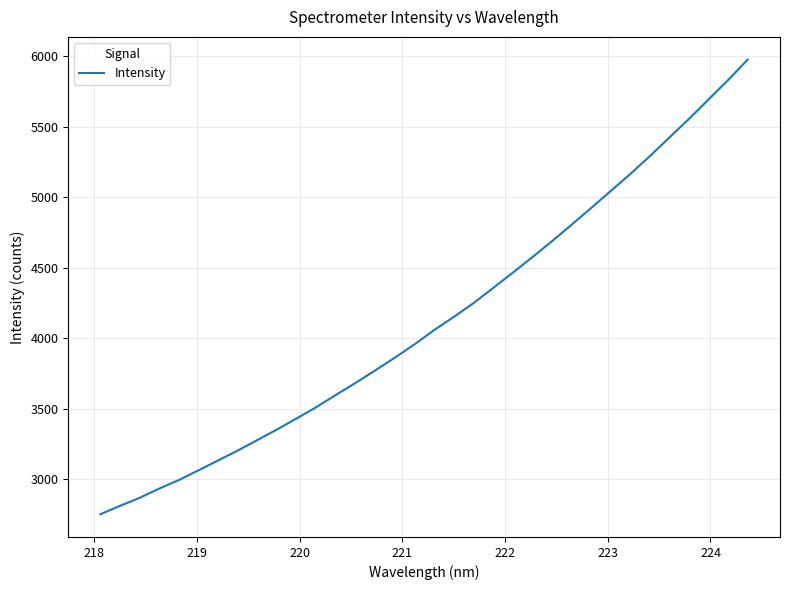

What is the average value?

4129.5